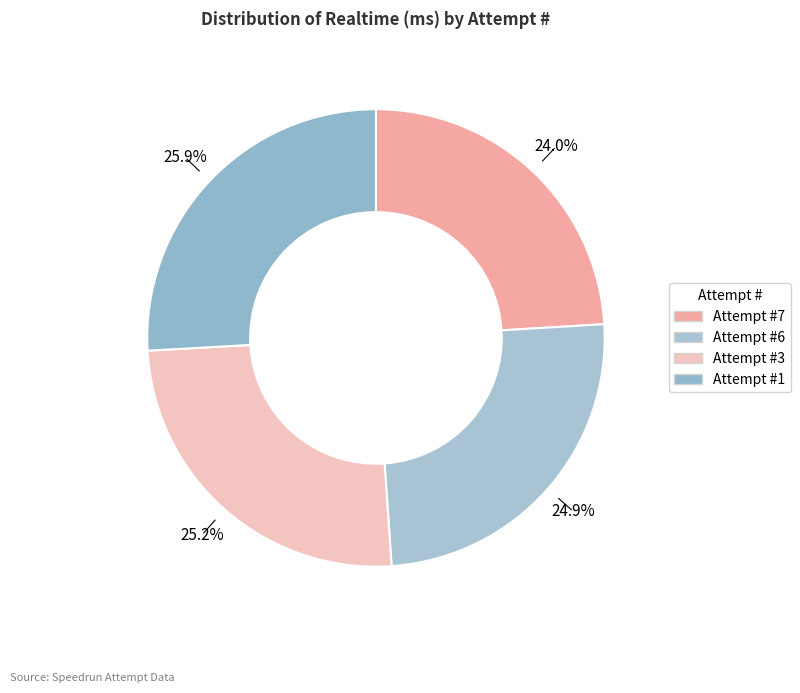

How many segments does this pie chart have?

4